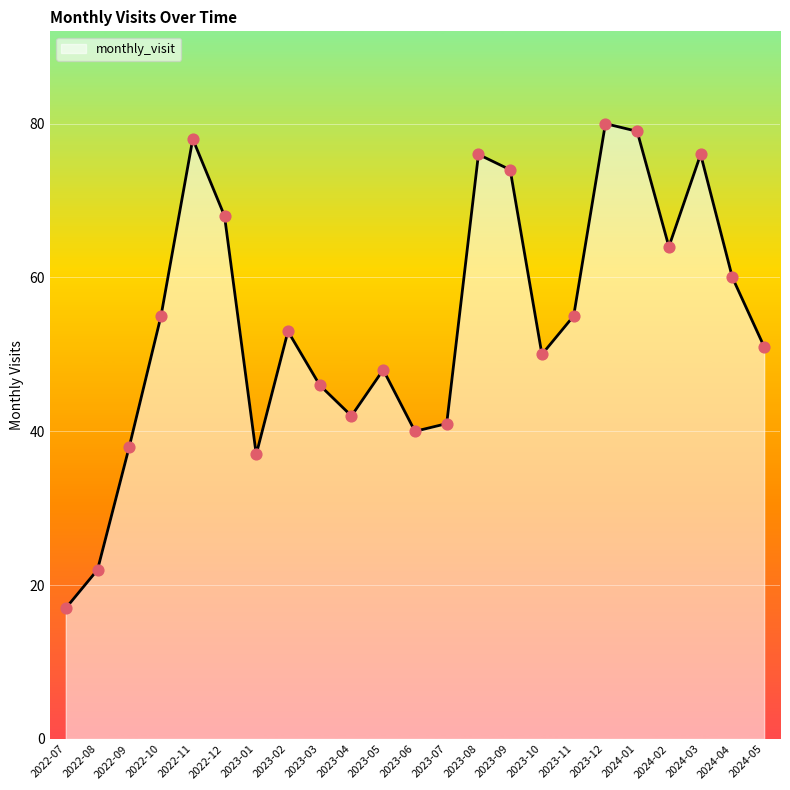

What is the ratio of the value at 2023-03 to the value at 2024-05?

0.9